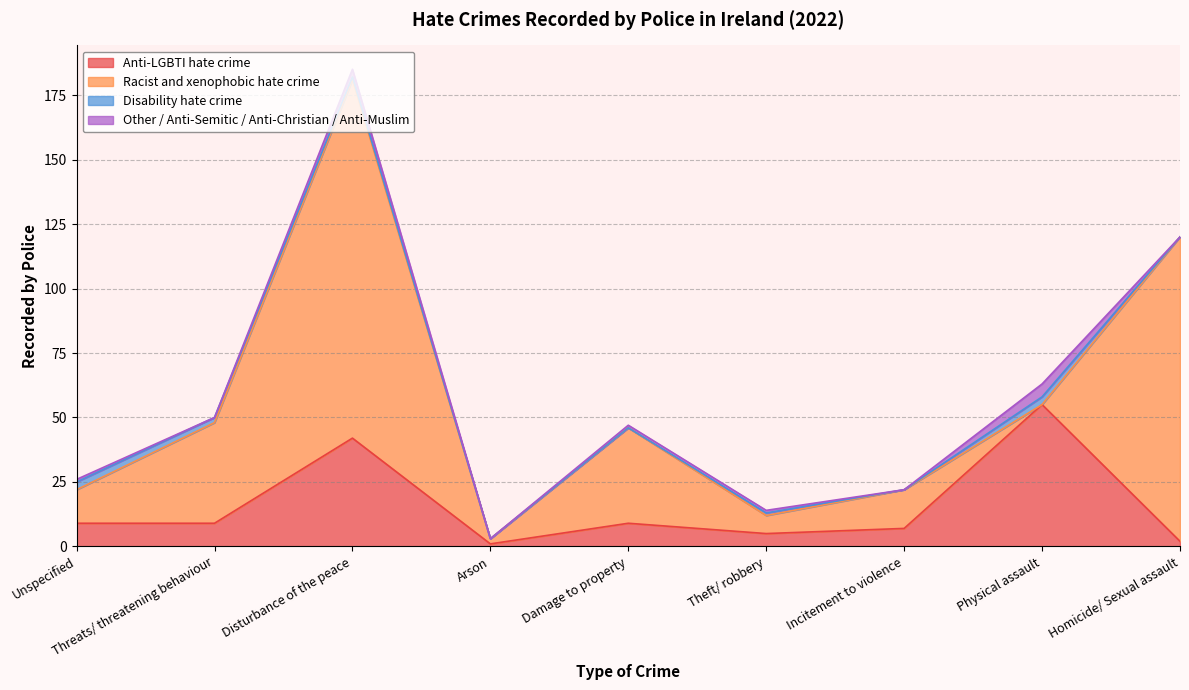

At which label is Racist and xenophobic hate crime closest to 69?

Threats/ threatening behaviour